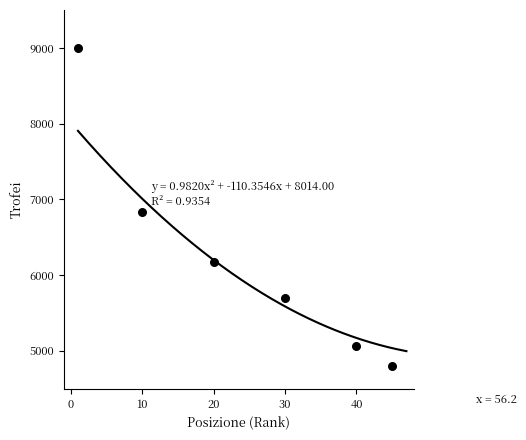

What is the range of Y values (max minus min)?

4200